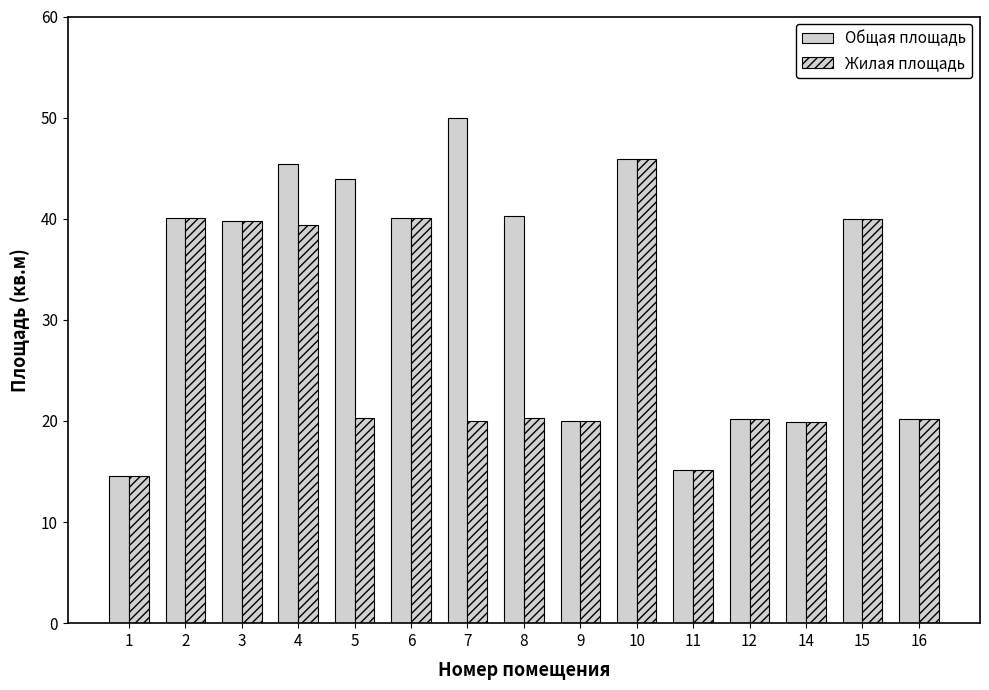

How many categories are shown in the chart?

15